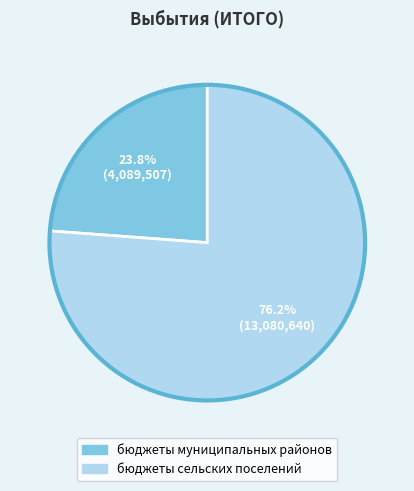

Combined, what portion of the pie is бюджеты муниципальных районов and бюджеты сельских поселений?

100.0%